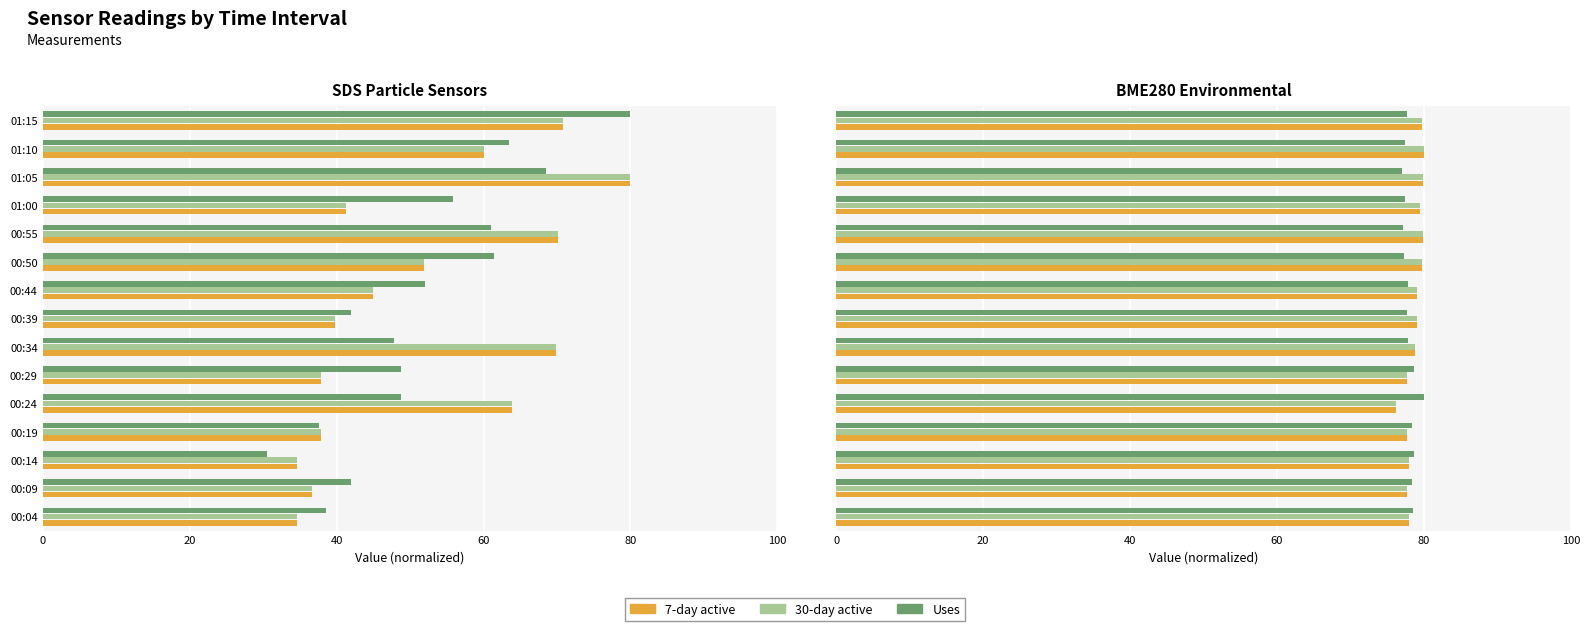

At how many categories does at least one series exceed 31?

15